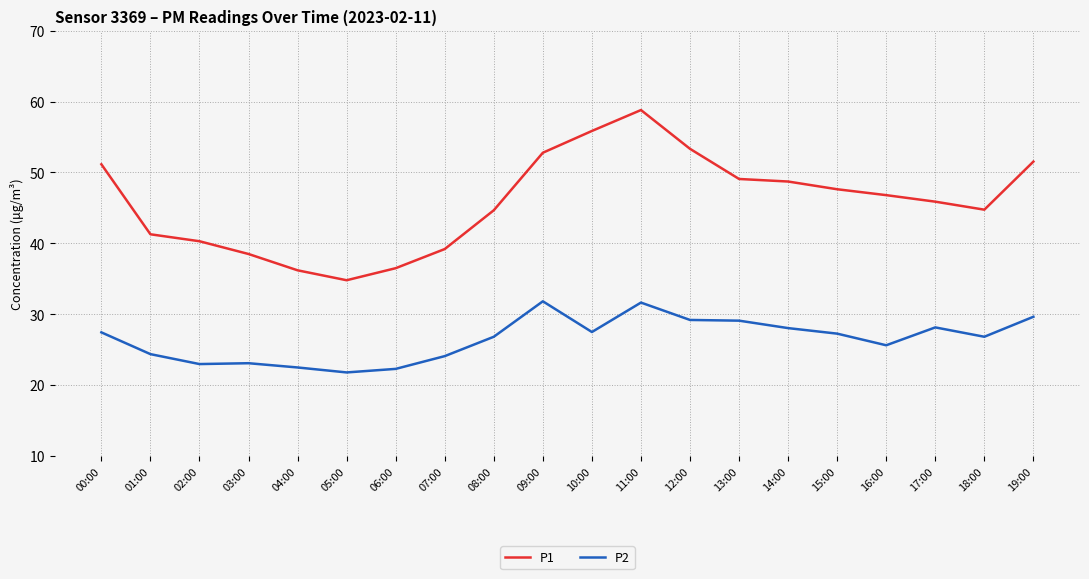

True or false: P1 and P2 cross at least once.

False